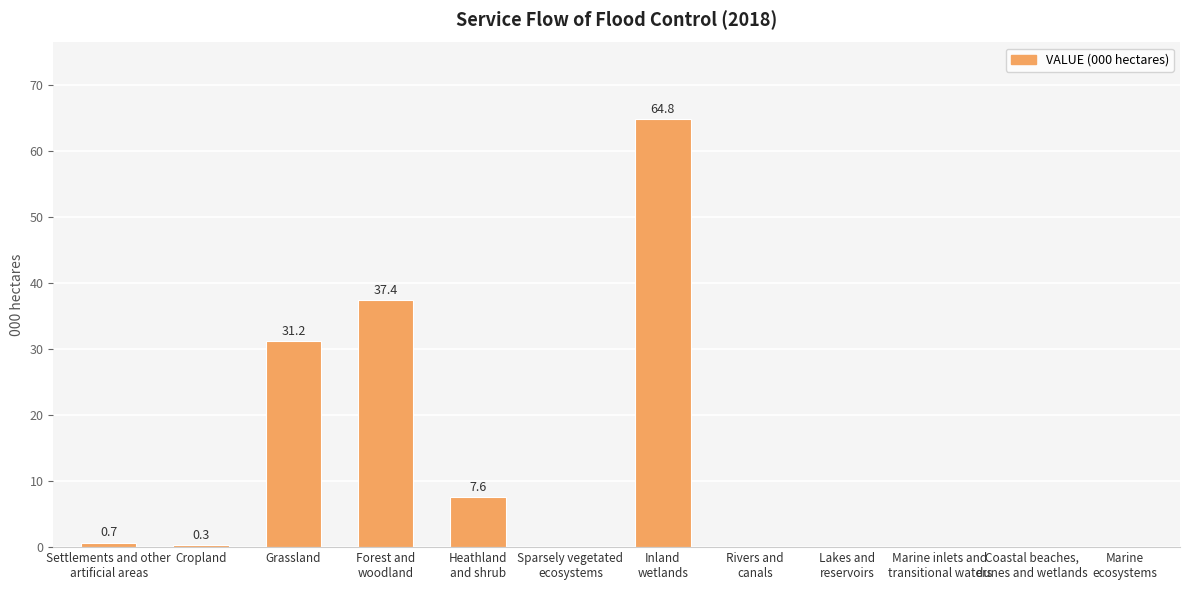

What is the maximum value shown in the chart?

64.8